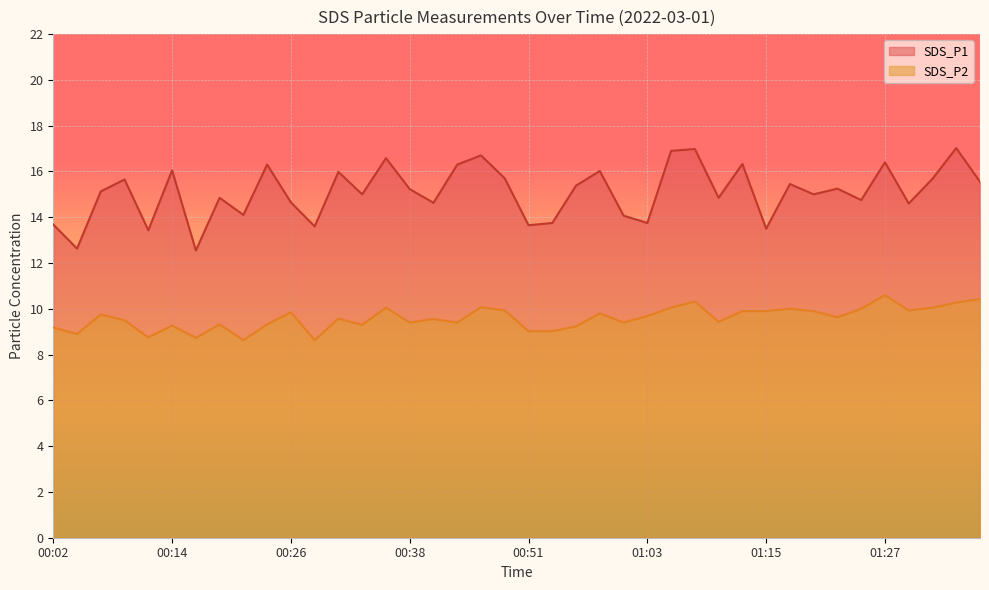

Rank the series by their maximum value, from highest to lowest.

SDS_P1, SDS_P2